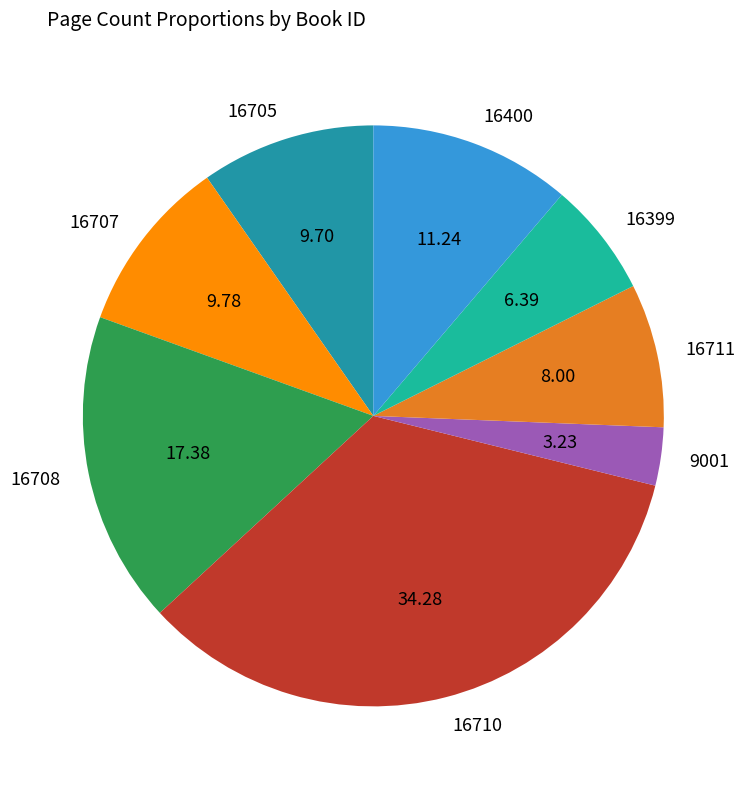

Is 16707 the majority of the pie?

No